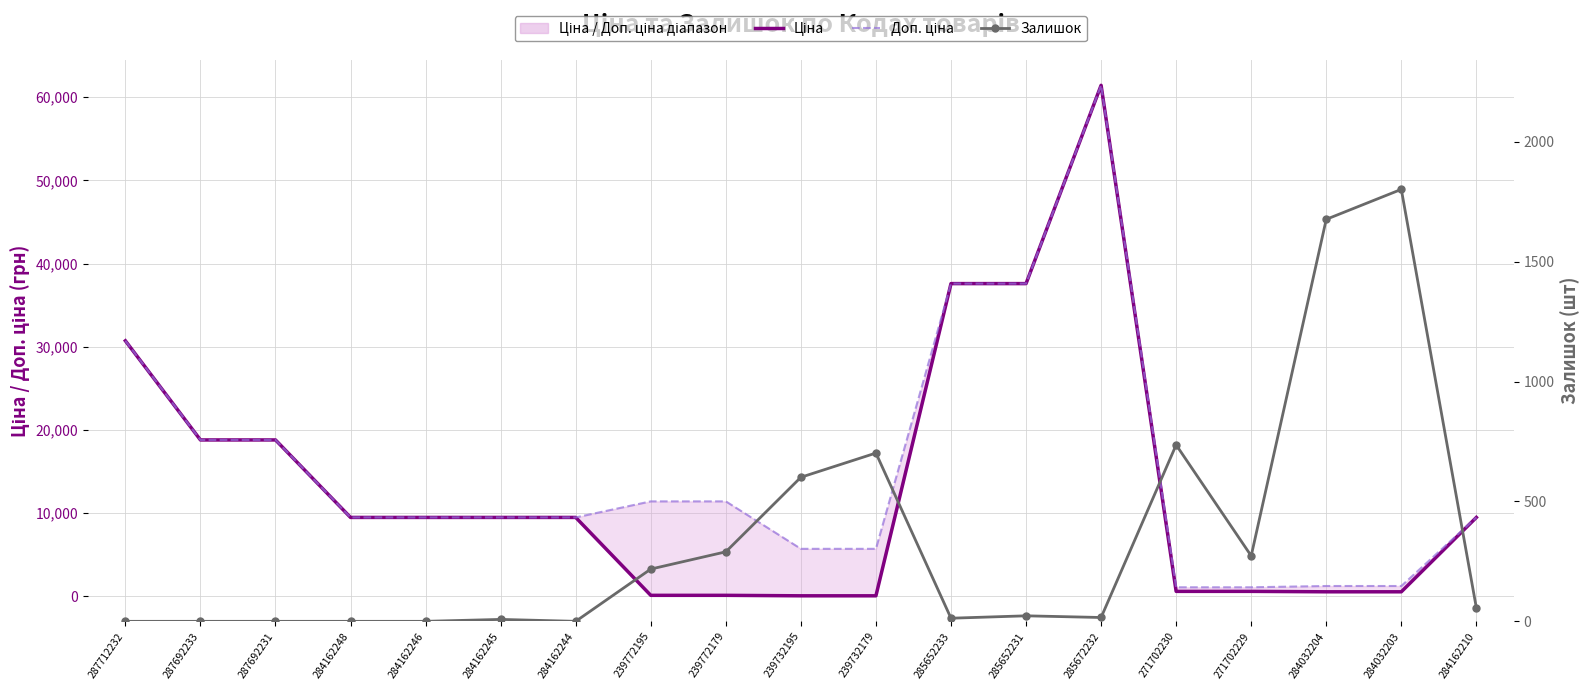

How many lines are shown in the chart?

3